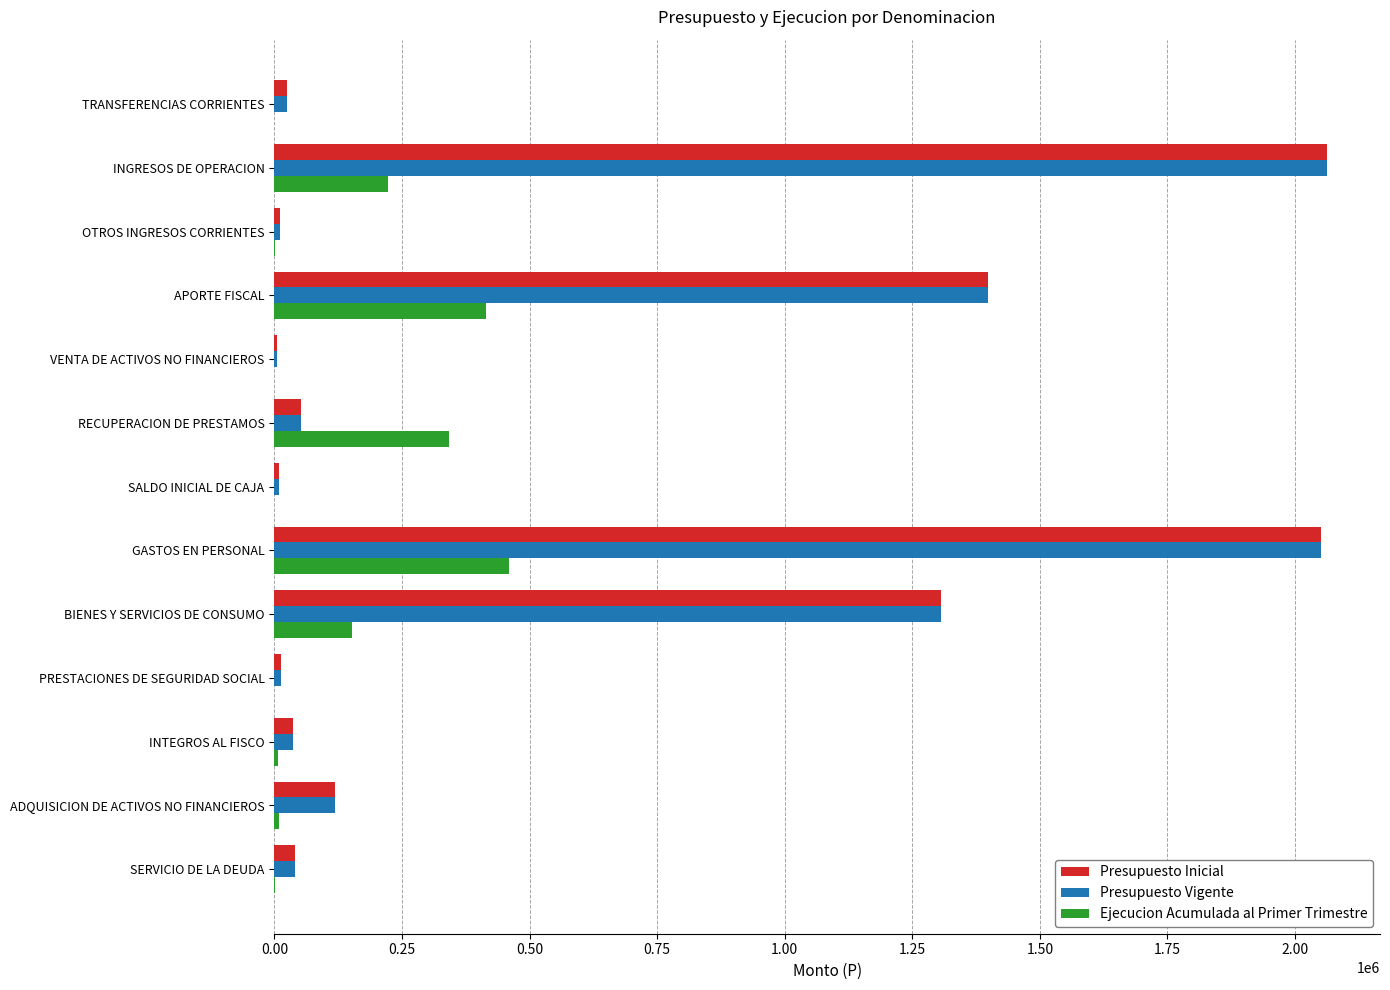

At which label does Ejecucion Acumulada al Primer Trimestre reach its peak?

GASTOS EN PERSONAL